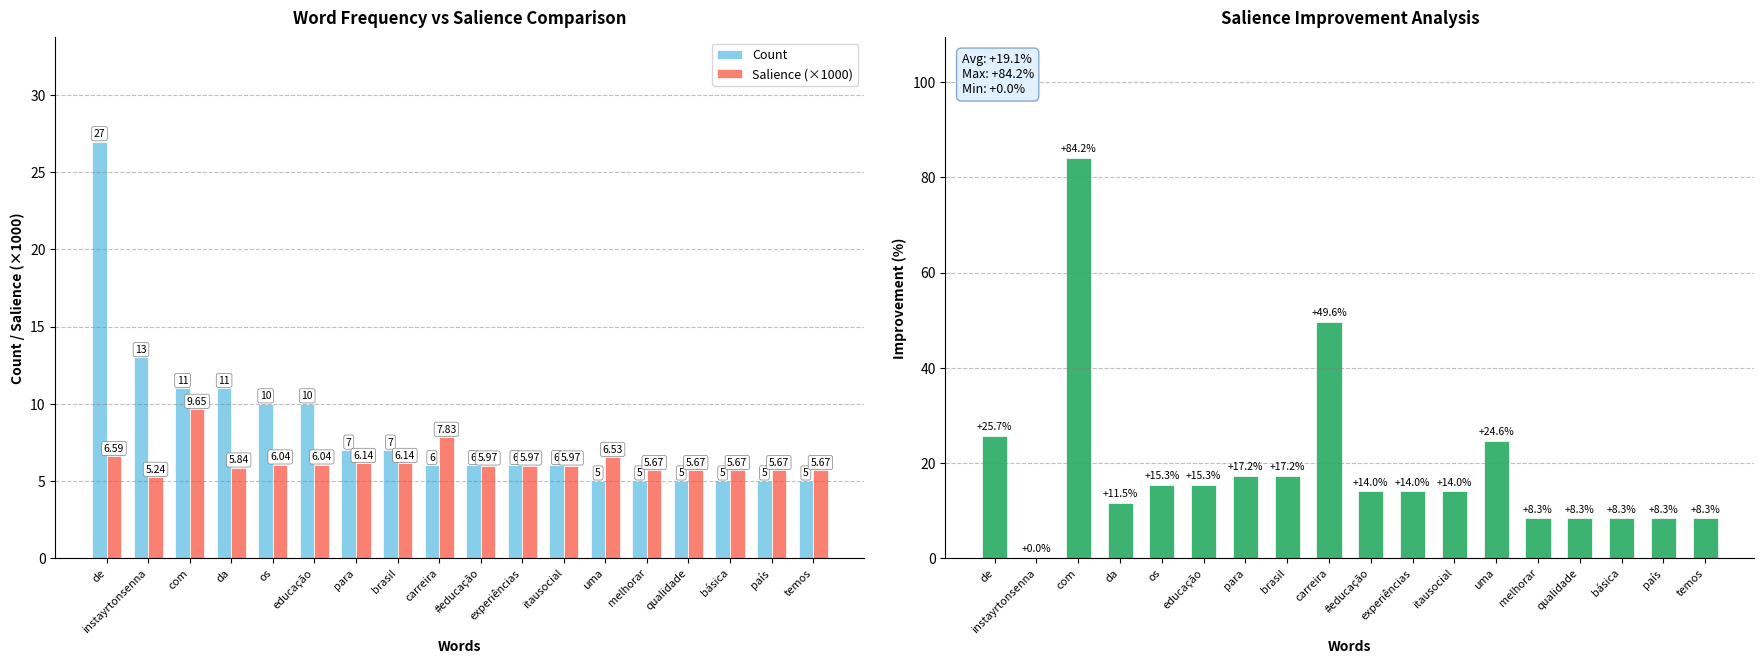

Which category has the lowest value in the Salience (×1000) series?

instayrtonsenna